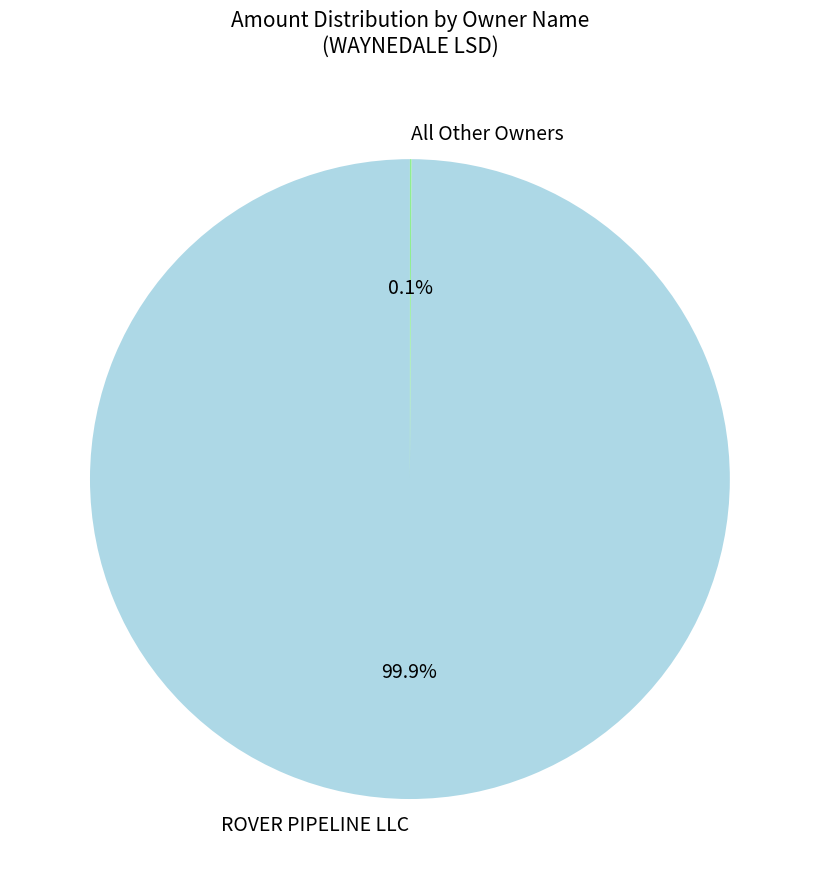

Does ROVER PIPELINE LLC represent more than half of the total?

Yes